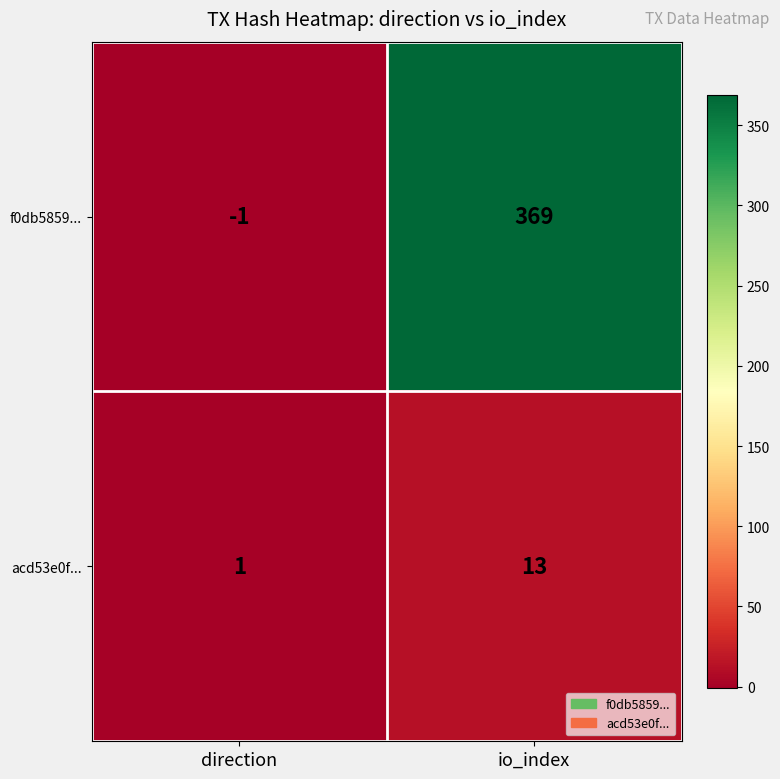

Where is f0db5859... nearest to the value 184?

direction